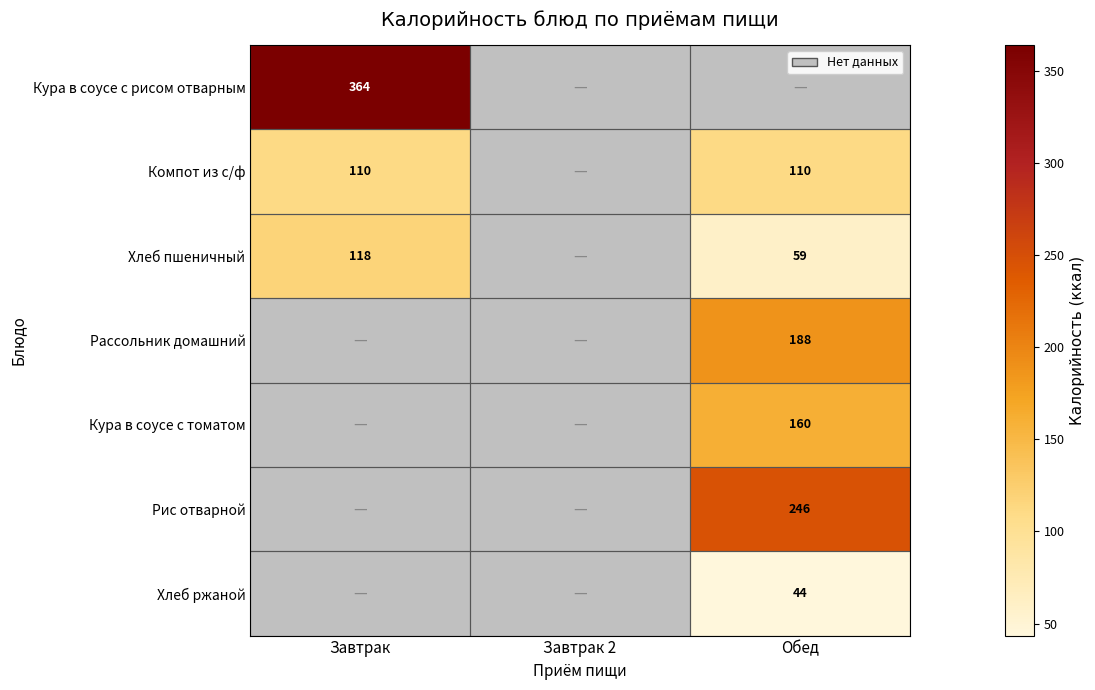

True or false: Хлеб пшеничный has a value of 118 at Завтрак.

True